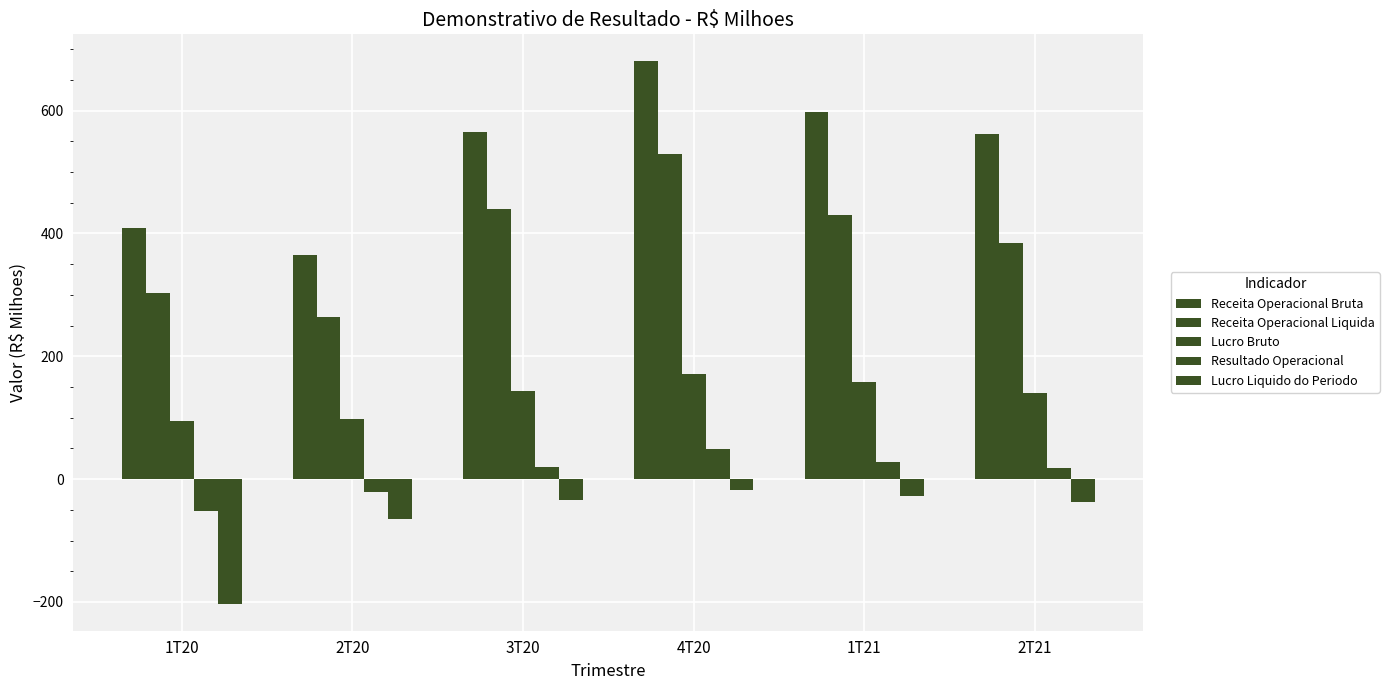

Are the bars horizontal?

No